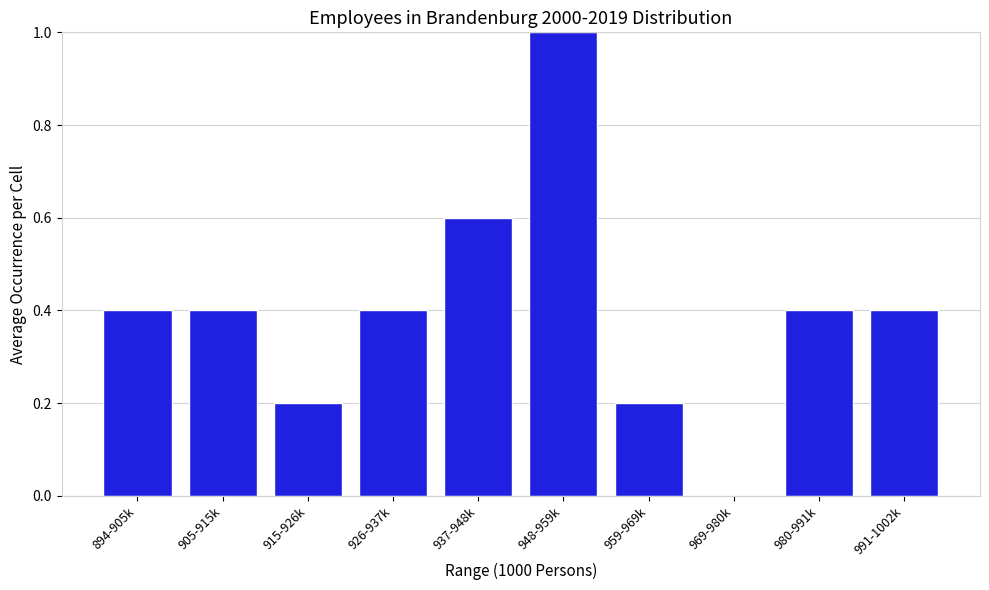

Reading left to right, transcribe all the data shown in this chart.

894-905k=0.4	905-915k=0.4	915-926k=0.2	926-937k=0.4	937-948k=0.6	948-959k=1.0	959-969k=0.2	969-980k=0.0	980-991k=0.4	991-1002k=0.4